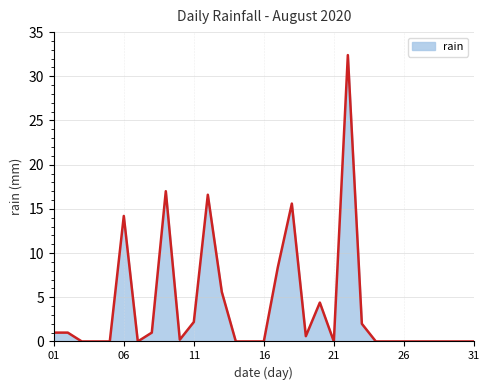

What is the greatest value displayed?

32.4